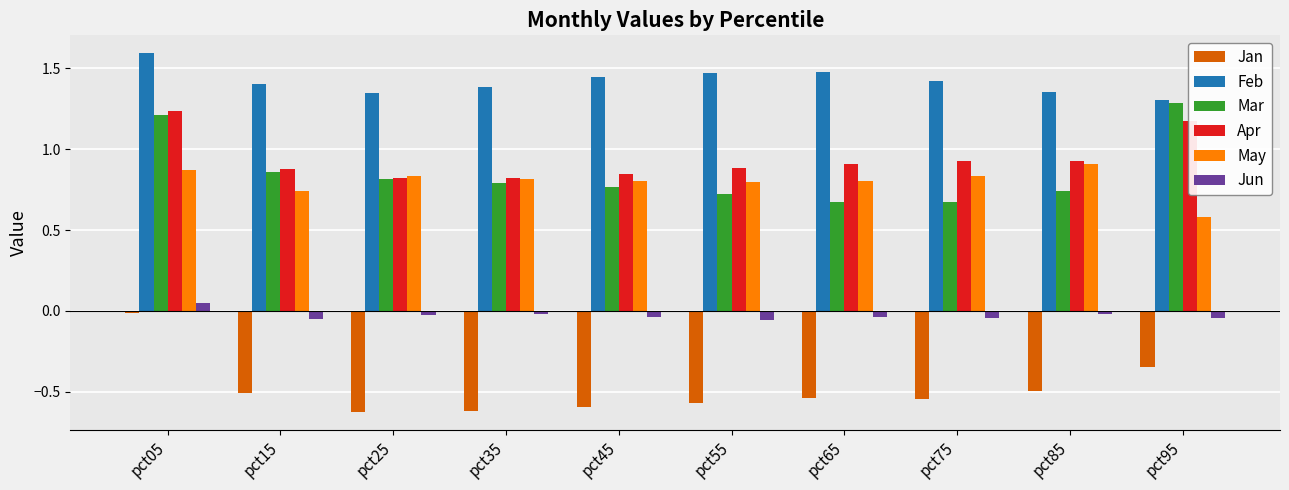

What is the greatest value displayed?

1.6